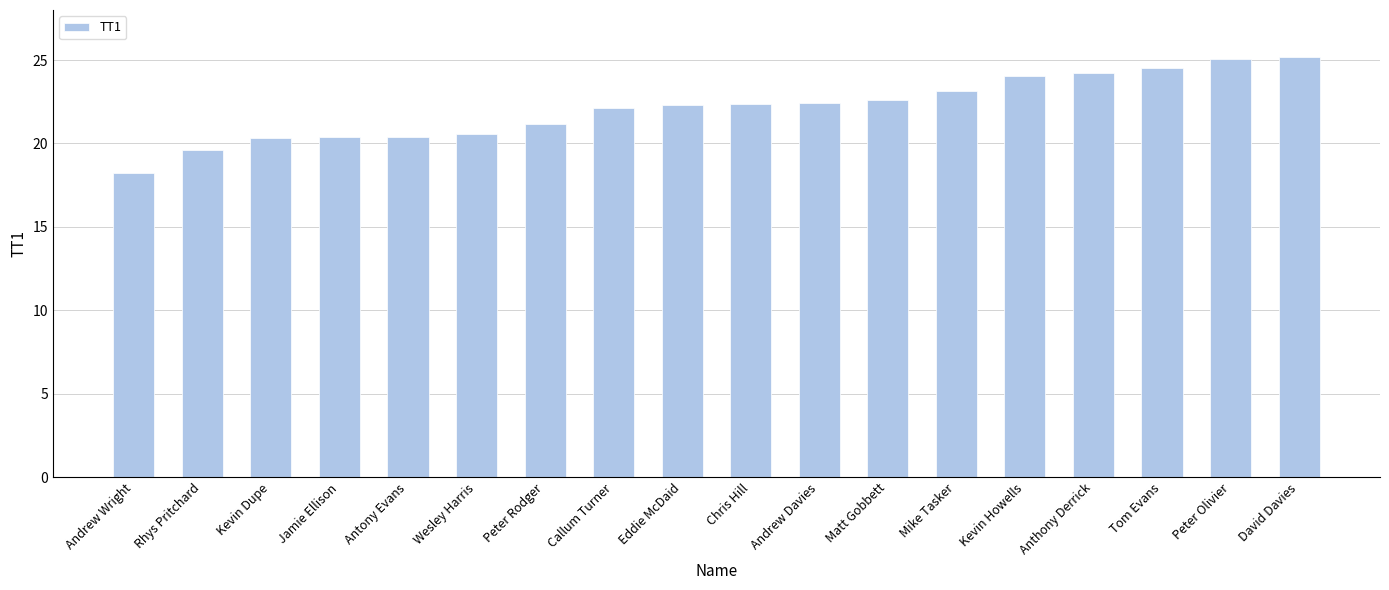

What is the change in value from Chris Hill to Mike Tasker?

+0.8